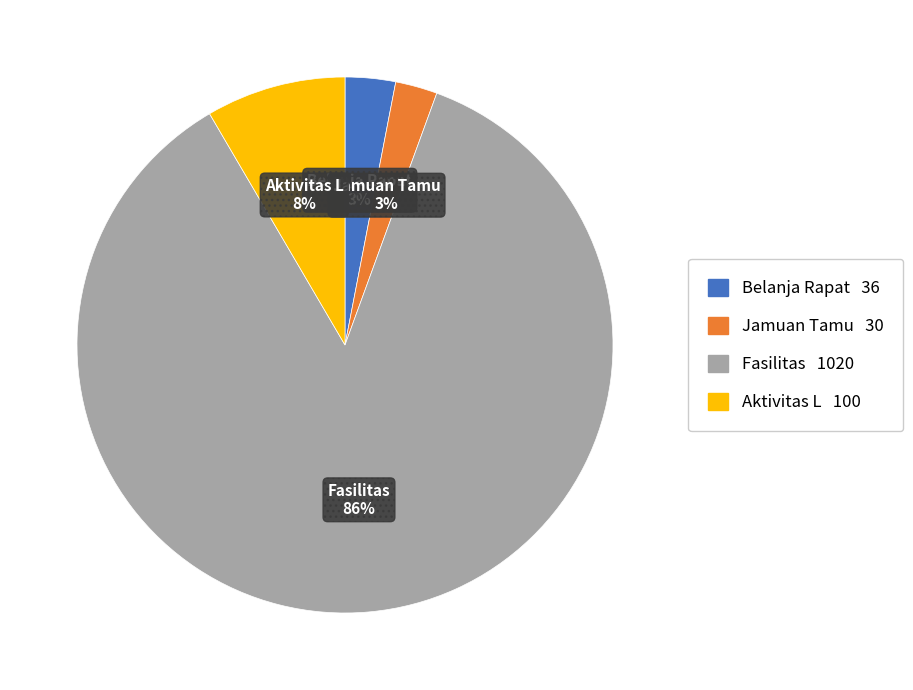

To the nearest percent, what is the average slice percentage?

25%